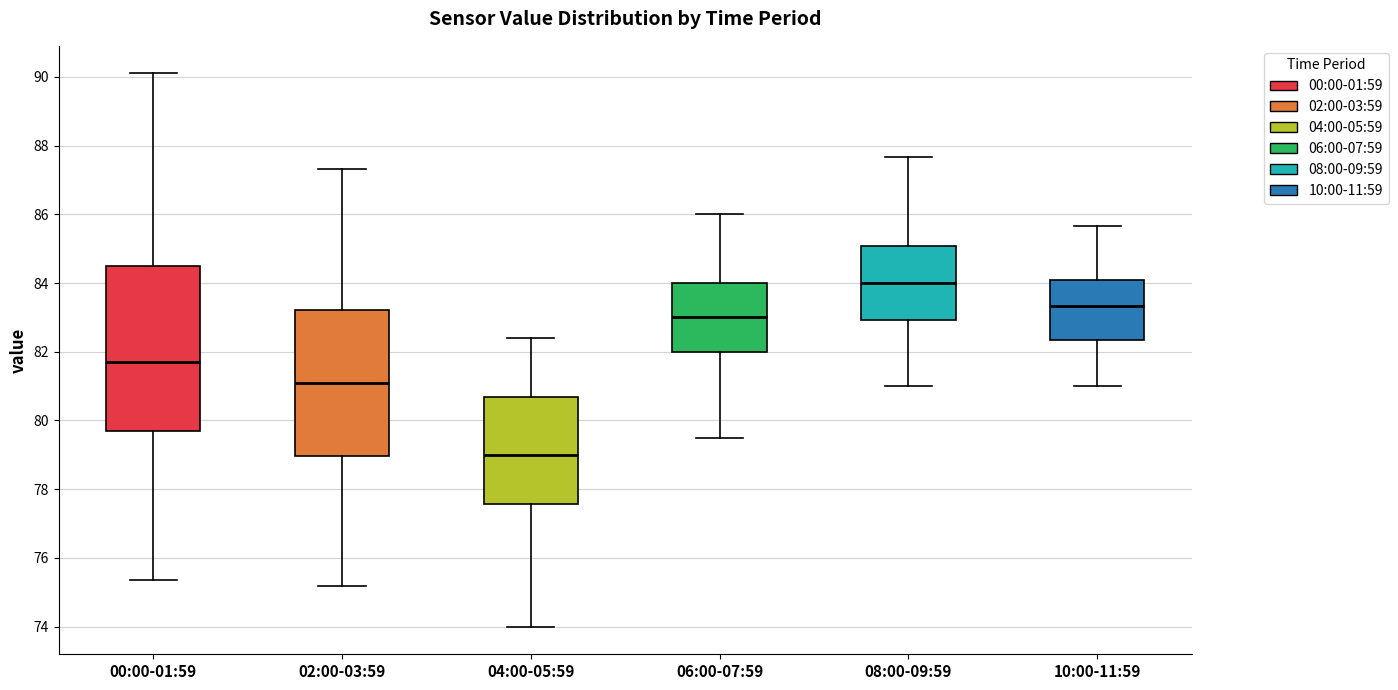

Reading left to right, read every box against the y-axis: the position of its median line, the range the box covers, and the ends of its whiskers. The values are not printed on the chart, so give them approximately, as read against the axis.

00:00-01:59: median 81.8, box 79.8 to 84.6, whiskers 75.4 to 90.2
02:00-03:59: median 81.0, box 79.0 to 83.2, whiskers 75.2 to 87.4
04:00-05:59: median 79.0, box 77.6 to 80.6, whiskers 74.0 to 82.4
06:00-07:59: median 83.0, box 82.0 to 84.0, whiskers 79.6 to 86.0
08:00-09:59: median 84.0, box 83.0 to 85.0, whiskers 81.0 to 87.6
10:00-11:59: median 83.4, box 82.4 to 84.0, whiskers 81.0 to 85.6